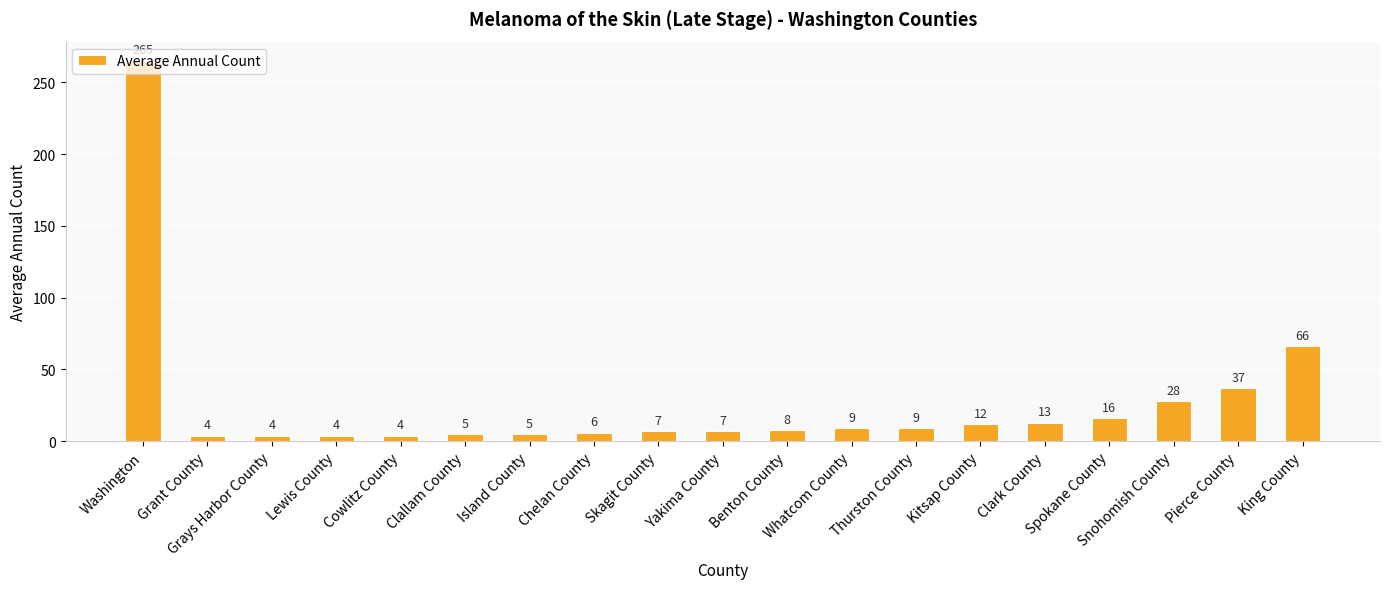

True or false: the data shows 4 at Lewis County.

True